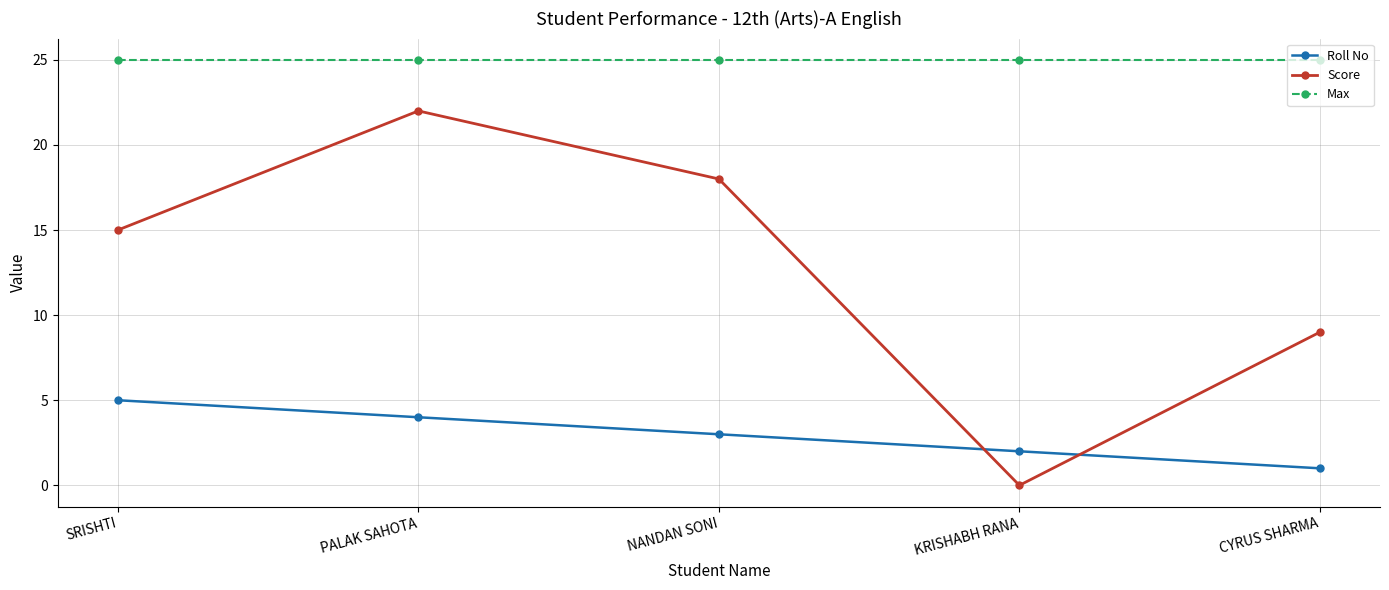

What is the maximum value shown in the chart?

25